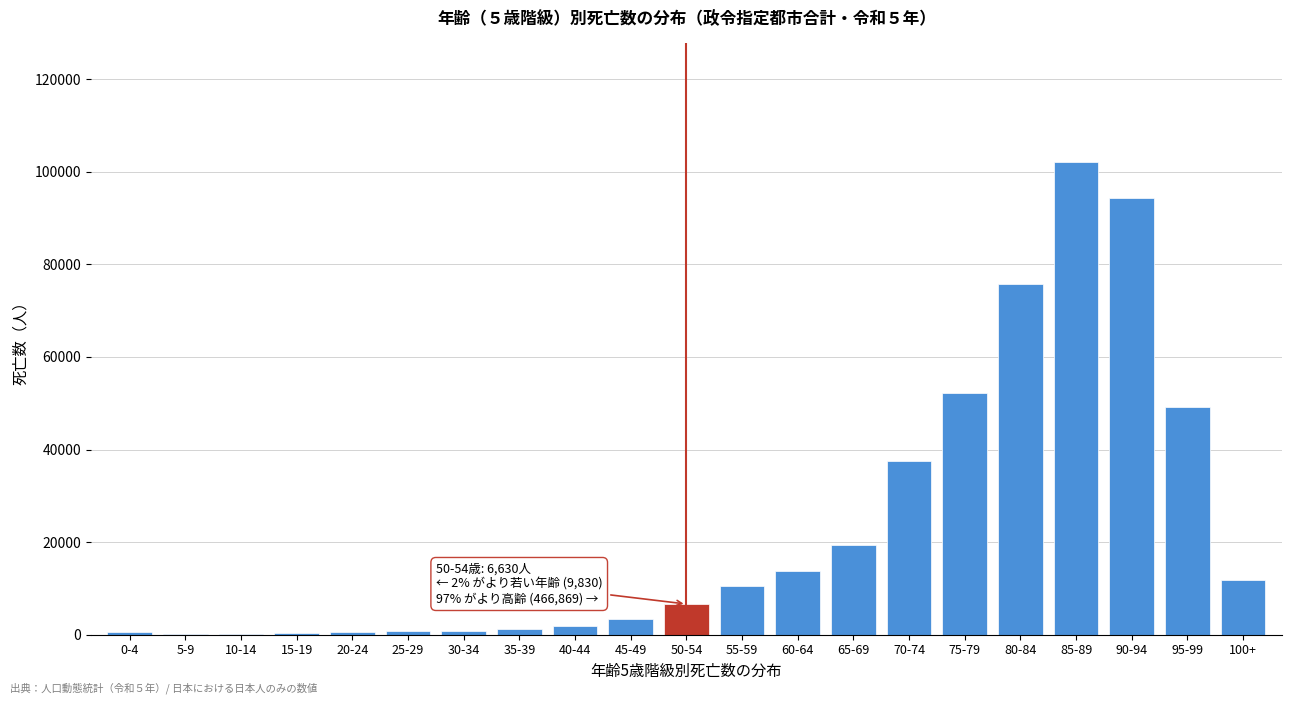

What is the sum of all values?

483329